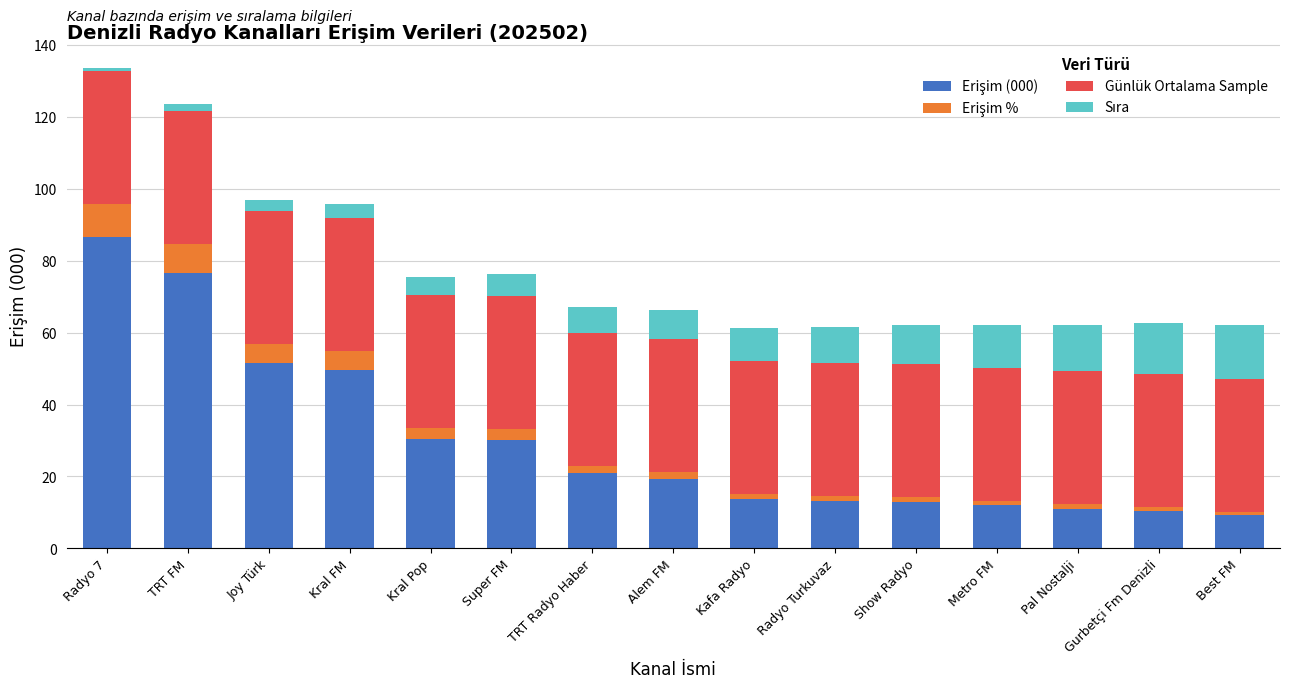

What is the total value across all series at Super FM?

76.3